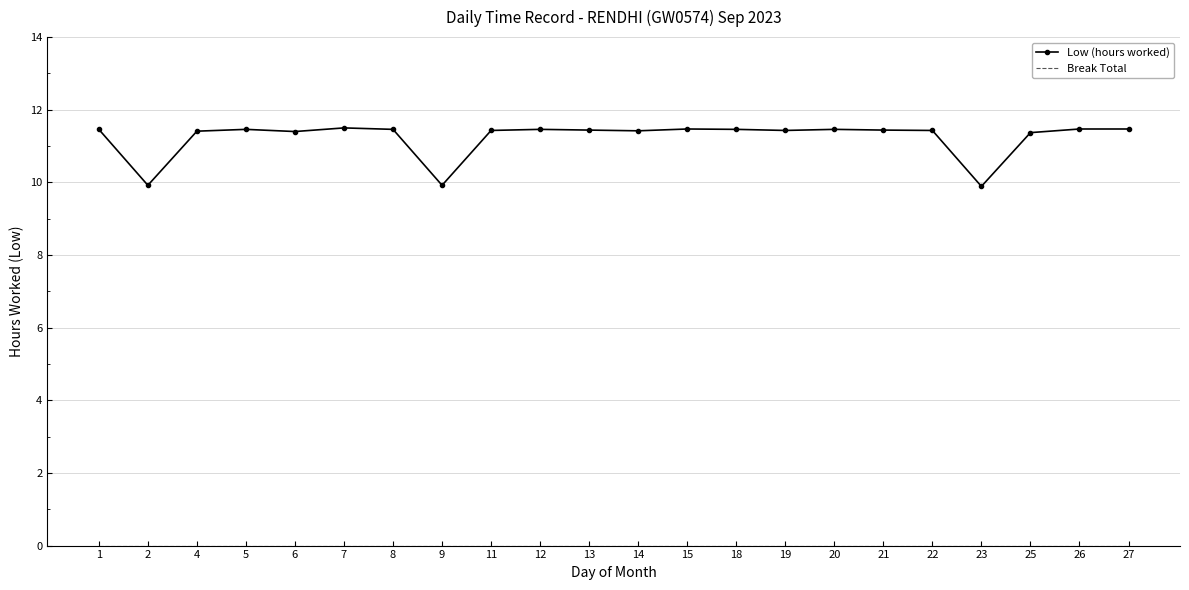

True or false: Low (hours worked) has a value of 11.5 at 5.

True